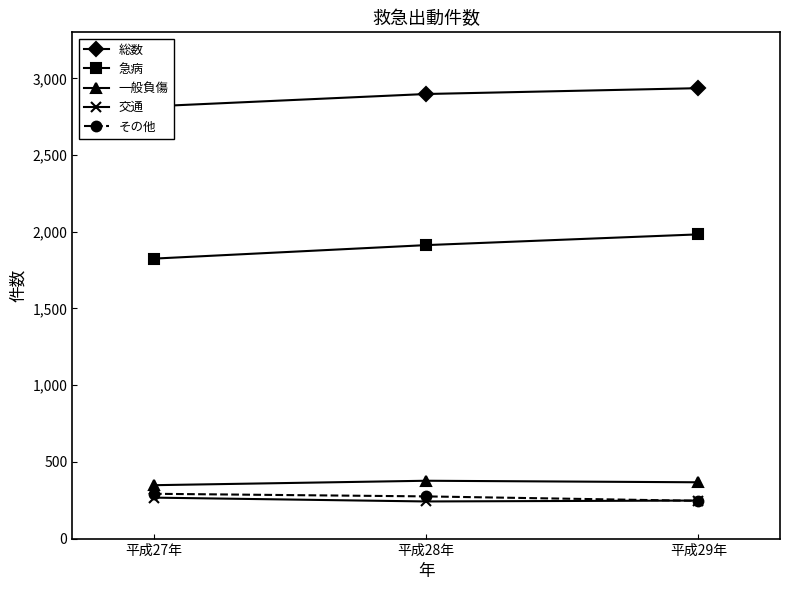

Reading right to left, what are all the values shown in this chart?

総数: 平成29年=2936	平成28年=2898	平成27年=2818
急病: 平成29年=1983	平成28年=1913	平成27年=1825
一般負傷: 平成29年=367	平成28年=377	平成27年=348
交通: 平成29年=248	平成28年=242	平成27年=267
その他: 平成29年=246	平成28年=275	平成27年=292